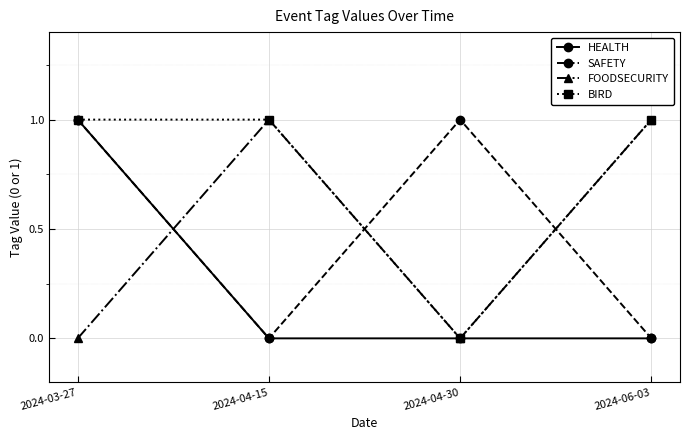

Which series has the largest total across all categories?

BIRD